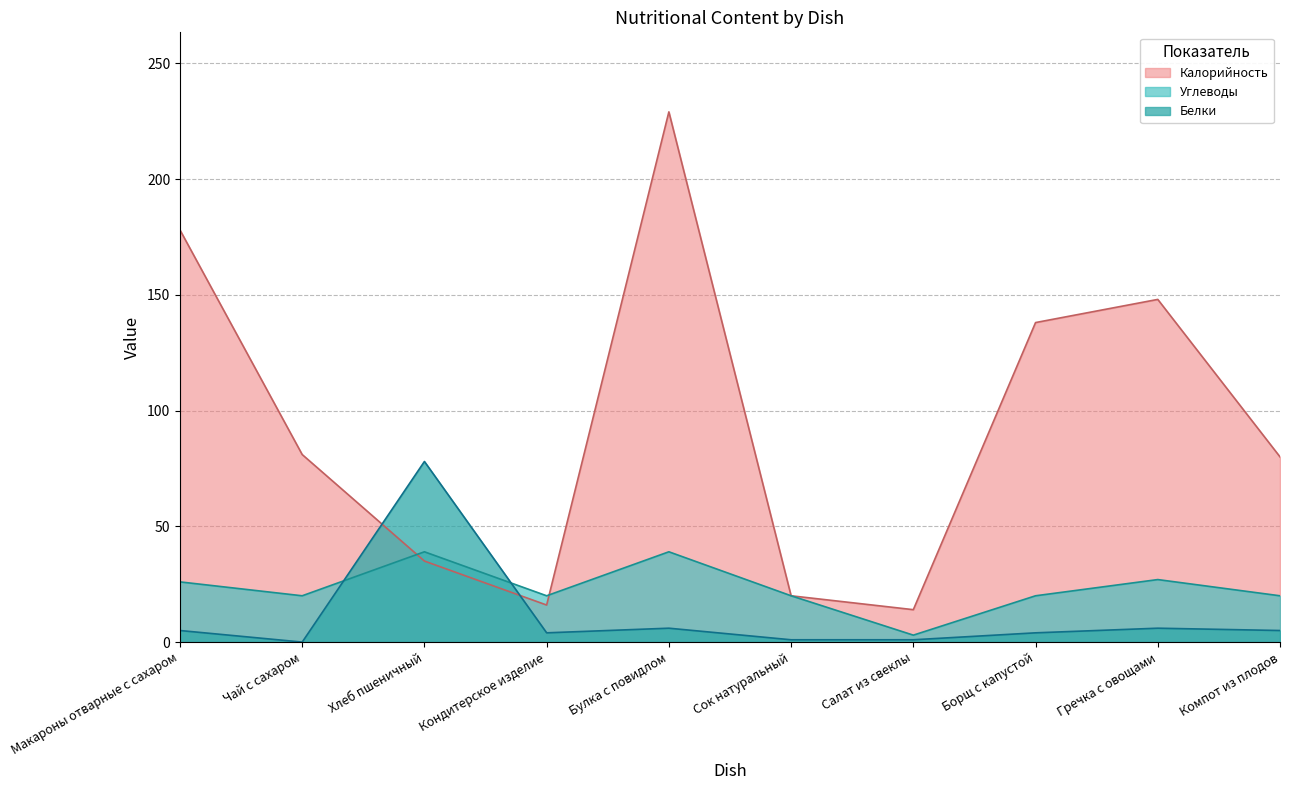

What is the label of the 4th point from the right?

Салат из свеклы